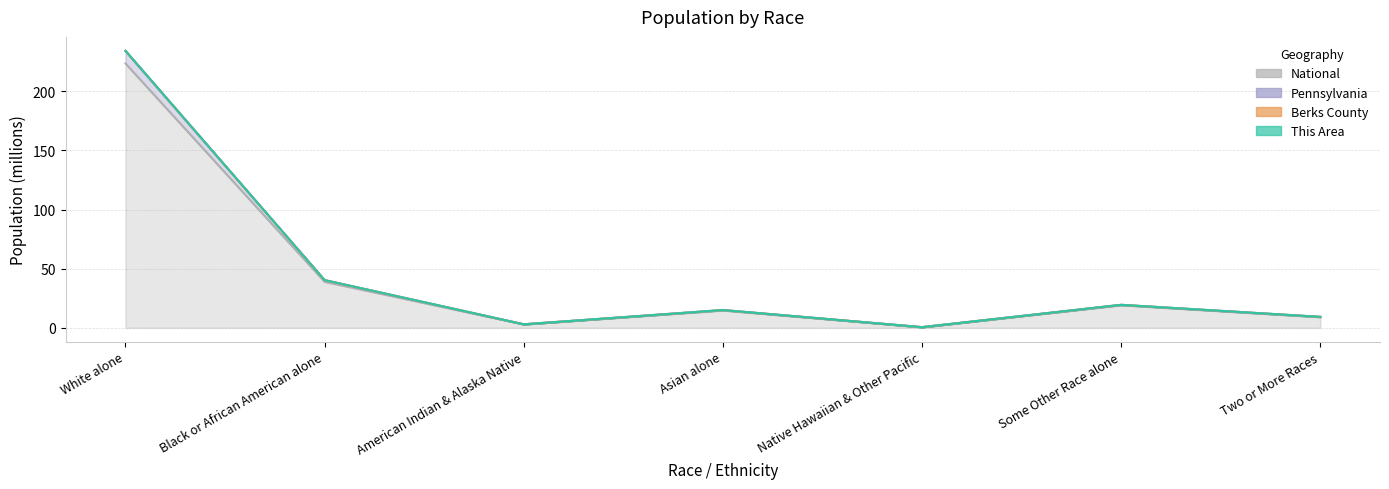

Is the value of Pennsylvania at White alone greater than the value of This Area at Native Hawaiian & Other Pacific?

Yes